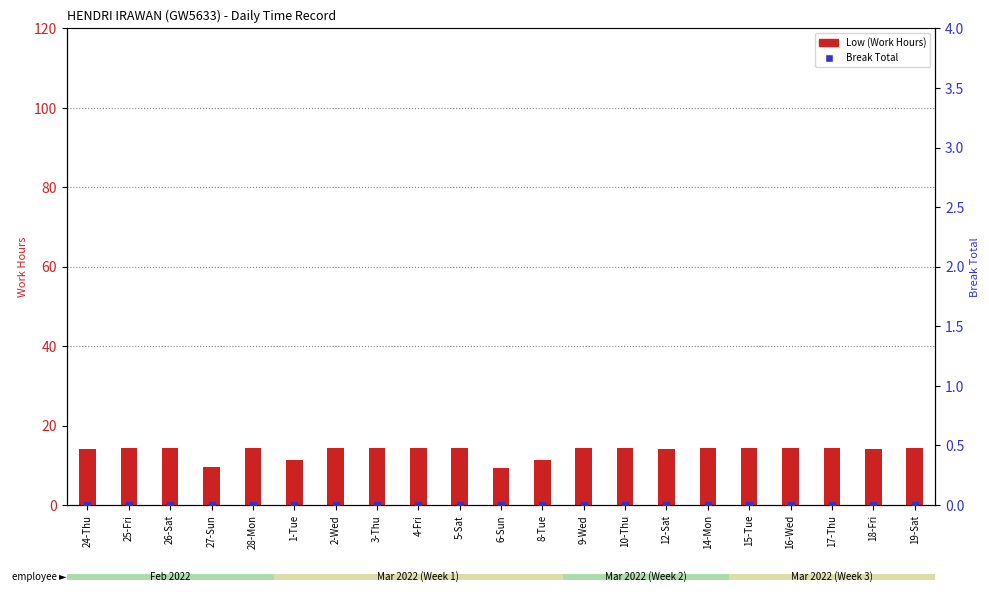

How many data points does each series have?

21